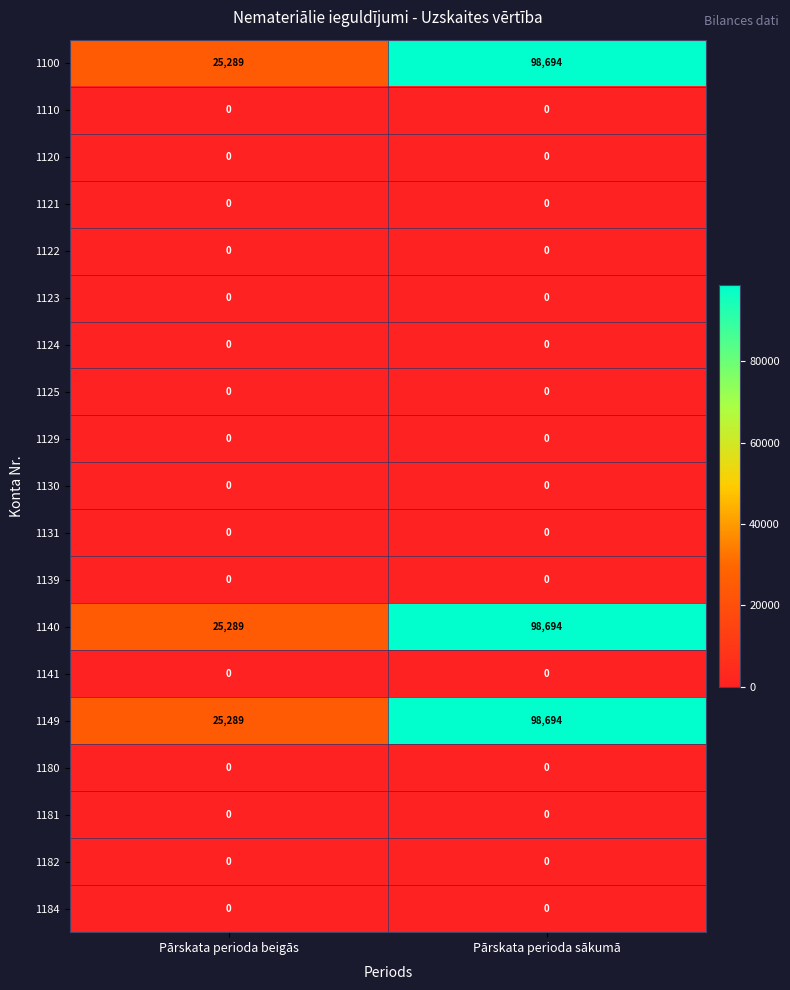

The value of 1100 at Pārskata perioda sākumā is 98694. True or false?

True